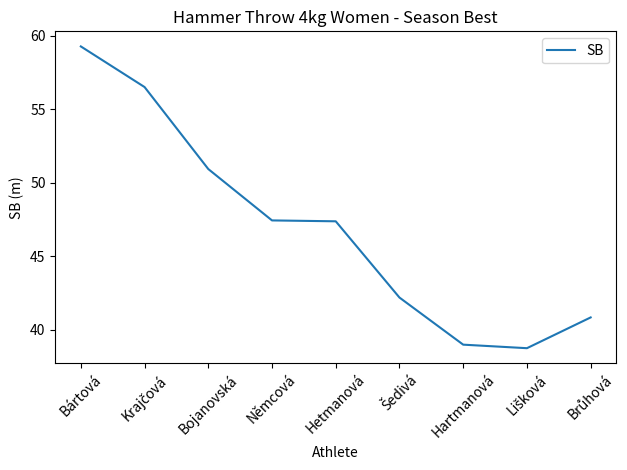

Reading left to right, extract all data points from this chart.

59.3	56.5	50.9	47.4	47.4	42.2	39.0	38.8	40.9